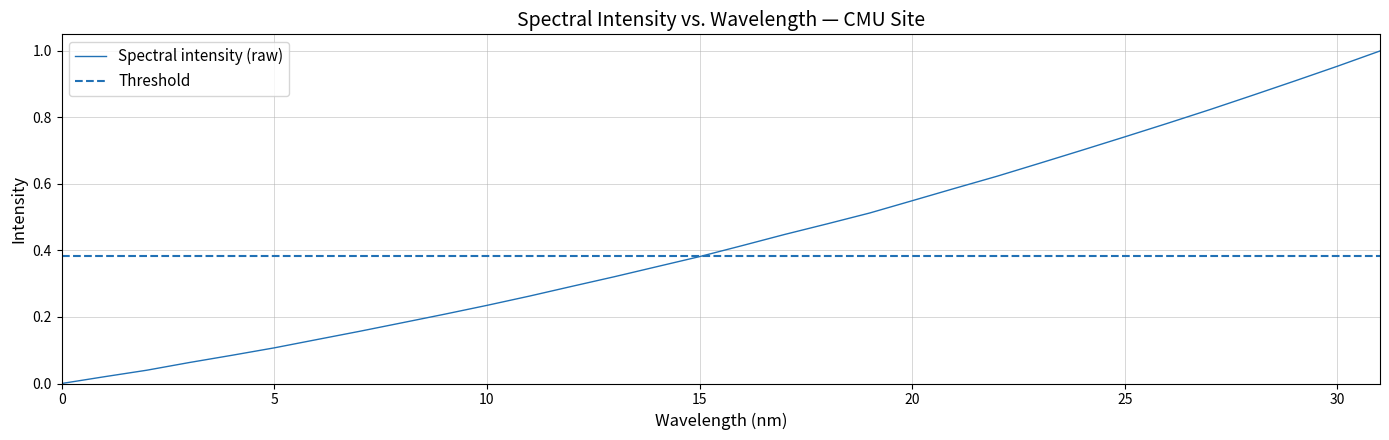

What is the label of the 19th point from the left?

18